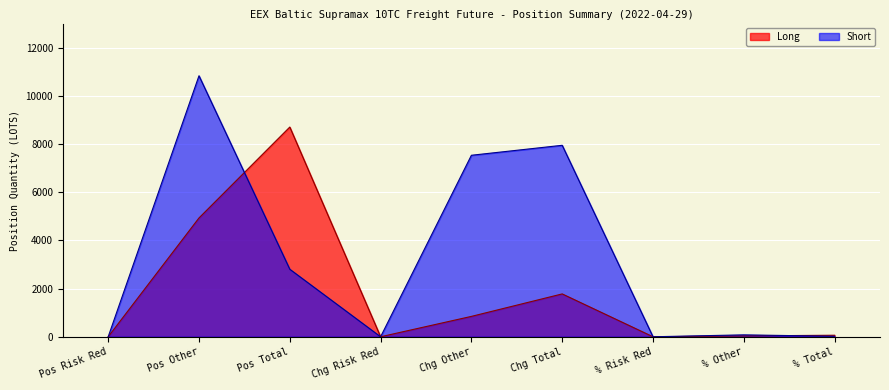

Is the value of Long at Chg Total greater than the value of Short at % Other?

Yes